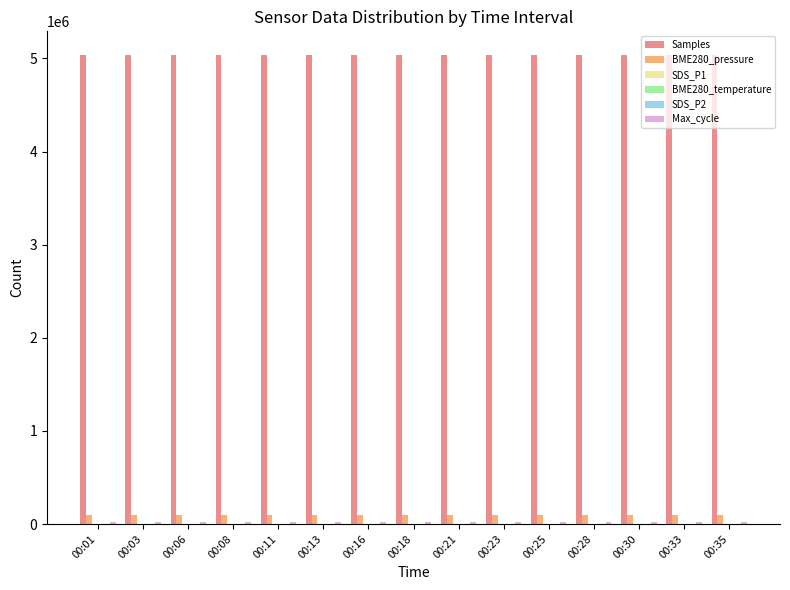

What is the maximum value shown in the chart?

5039524.0